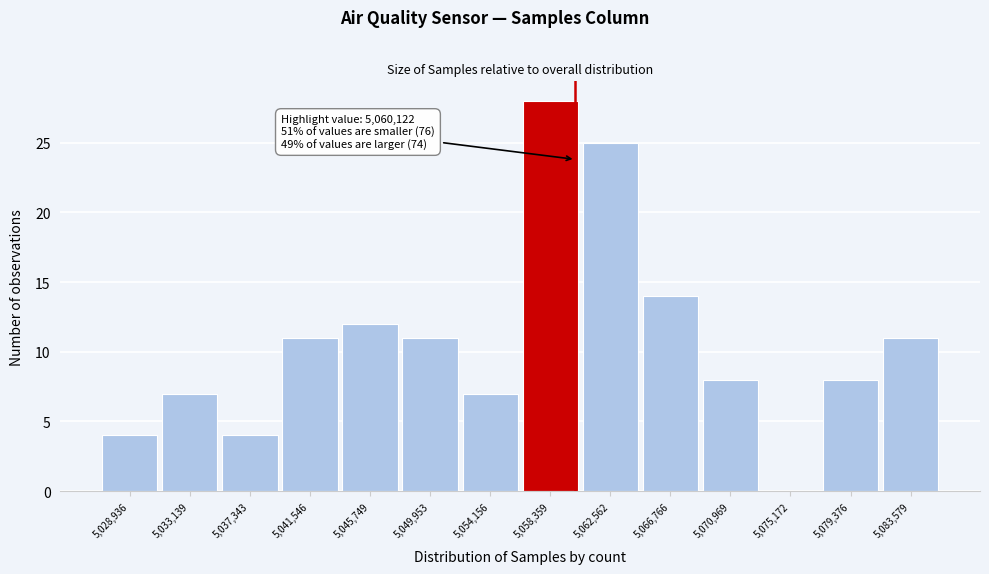

Which range on the x-axis has the tallest bar?

5056500 to 5060500